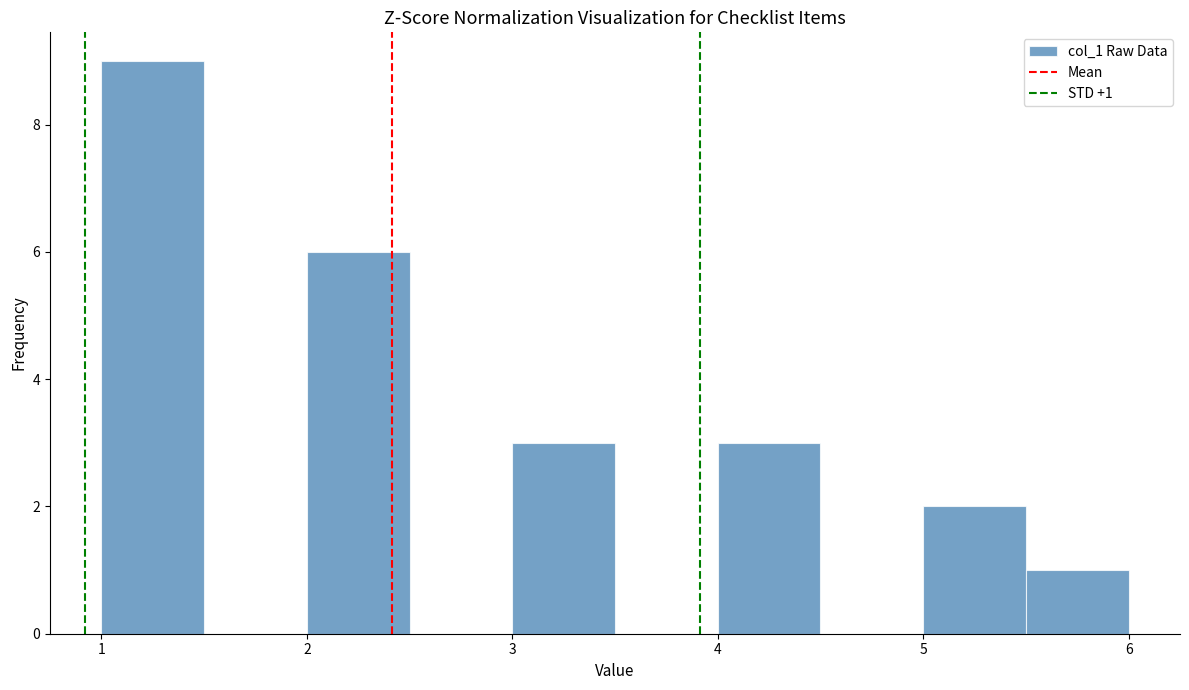

Over which range of the x-axis is the bar tallest?

1.0 to 1.5